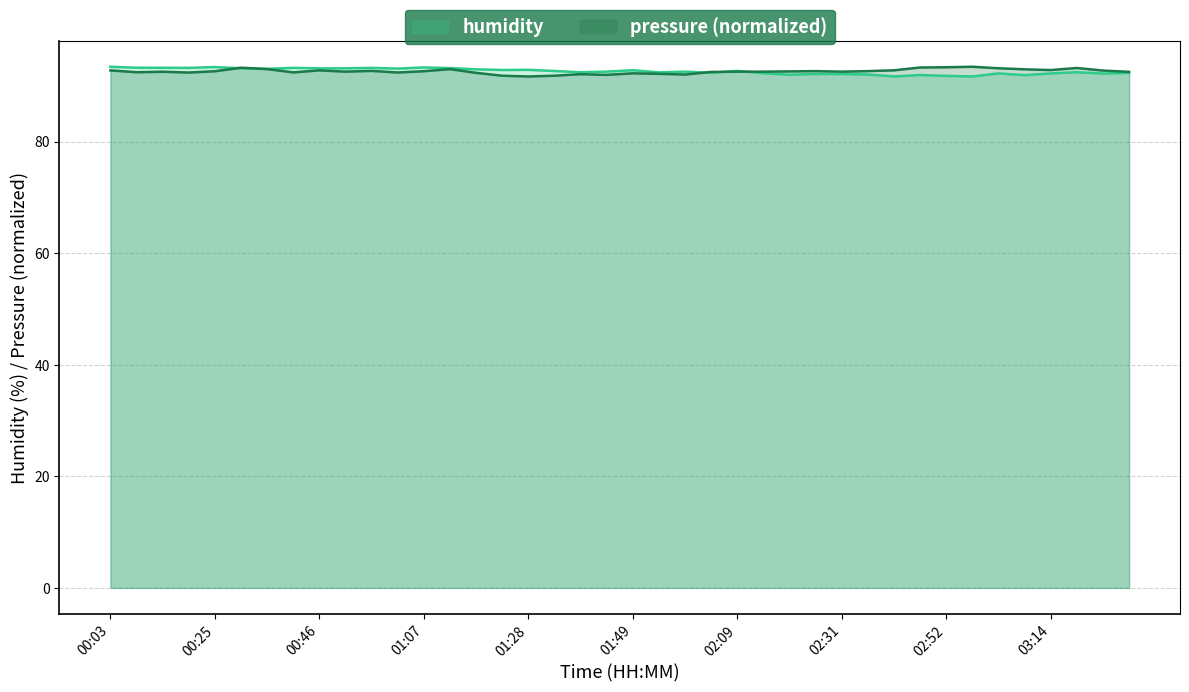

Reading left to right, what are all the values shown in this chart?

pressure: 92.7	92.4	92.5	92.4	92.6	93.2	93.0	92.4	92.8	92.5	92.7	92.4	92.6	93.0	92.3	91.8	91.7	91.8	92.1	91.9	92.2	92.1	92.0	92.5	92.5	92.5	92.6	92.6	92.5	92.6	92.8	93.3	93.3	93.4	93.1	92.9	92.8	93.2	92.7	92.5
humidity: 93.4	93.2	93.2	93.2	93.3	93.1	93.0	93.2	93.1	93.1	93.2	93.1	93.3	93.2	92.9	92.8	92.8	92.6	92.4	92.5	92.8	92.4	92.5	92.3	92.7	92.2	92.0	92.1	92.1	92.0	91.7	91.9	91.8	91.7	92.2	91.9	92.2	92.4	92.2	92.3